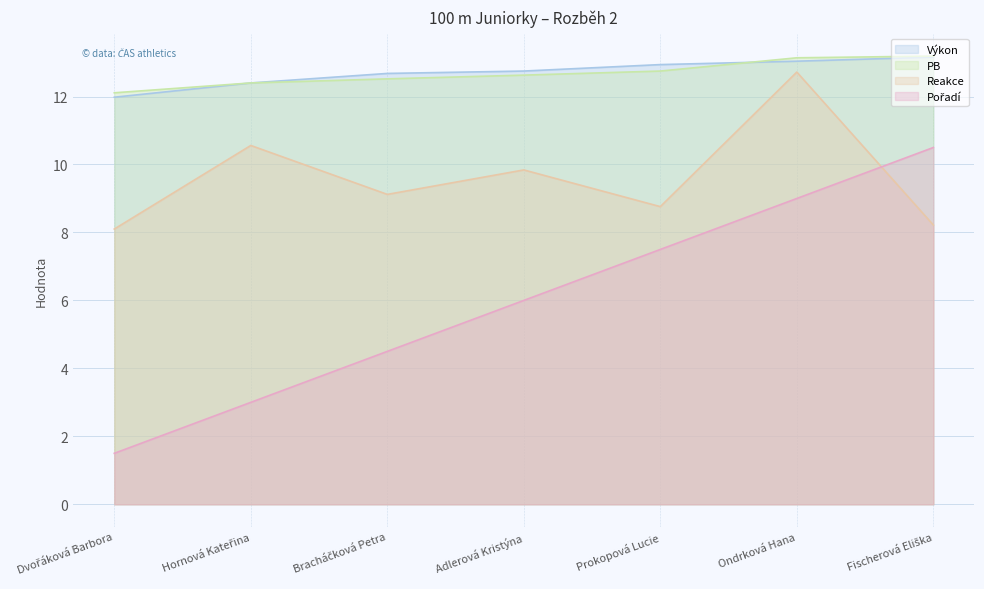

What is the spread (max minus min) of values at Ondrková Hana?

4.1